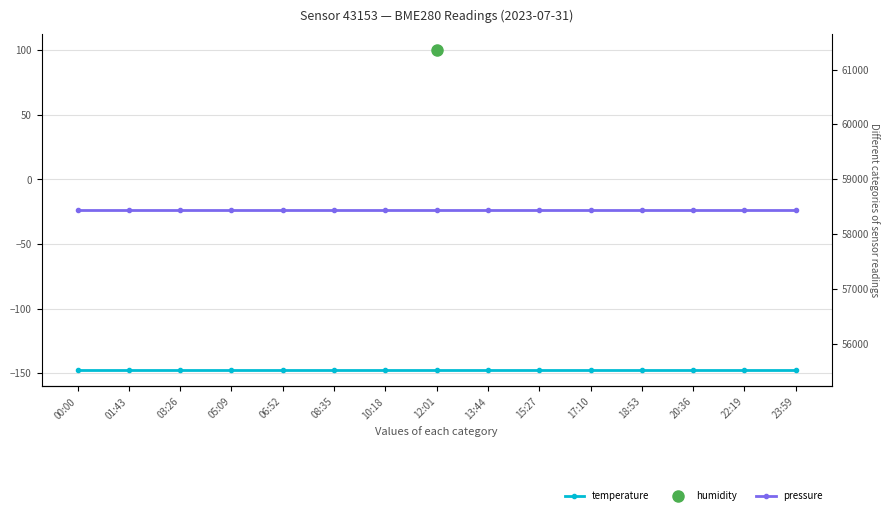

Rank the series at 18:53 from highest to lowest value.

pressure, temperature